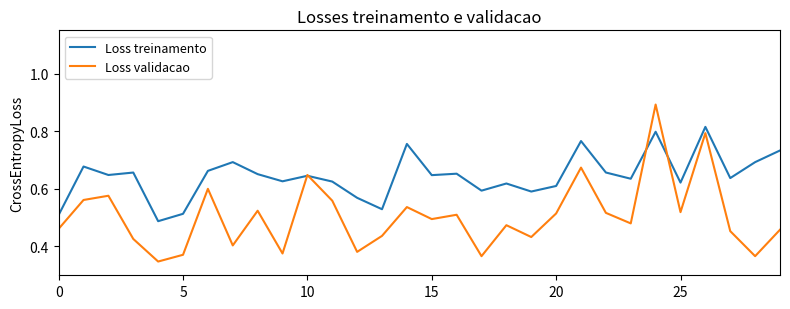

What is the maximum value shown in the chart?

0.9